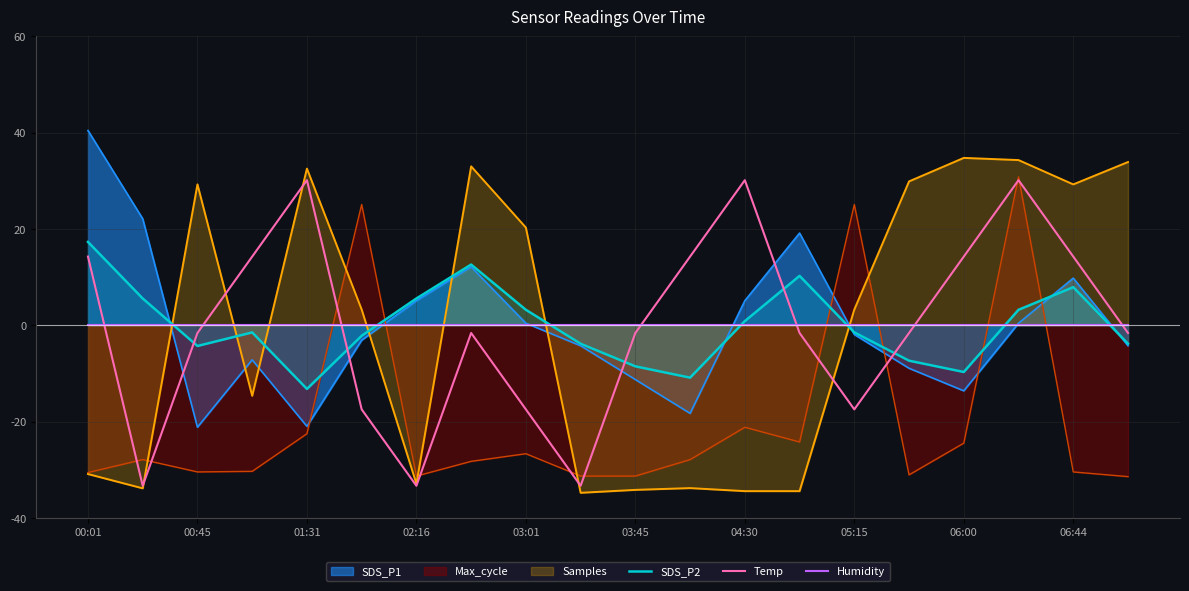

Which category has the lowest value in the SDS_P2 series?

01:31